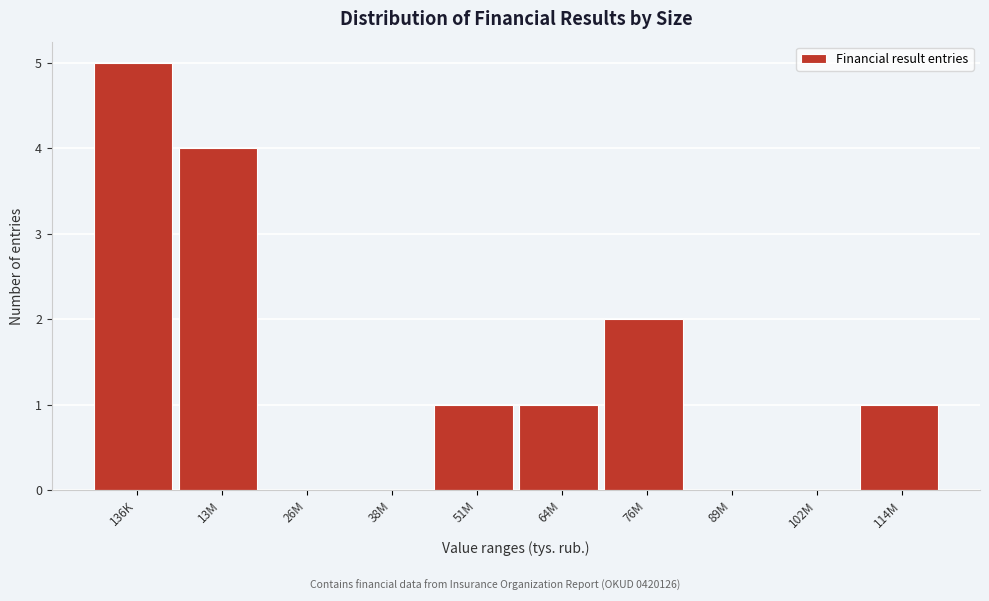

Reading right to left, list all the values displayed in this chart.

114M=1	102M=0	89M=0	76M=2	64M=1	51M=1	38M=0	26M=0	13M=4	136K=5